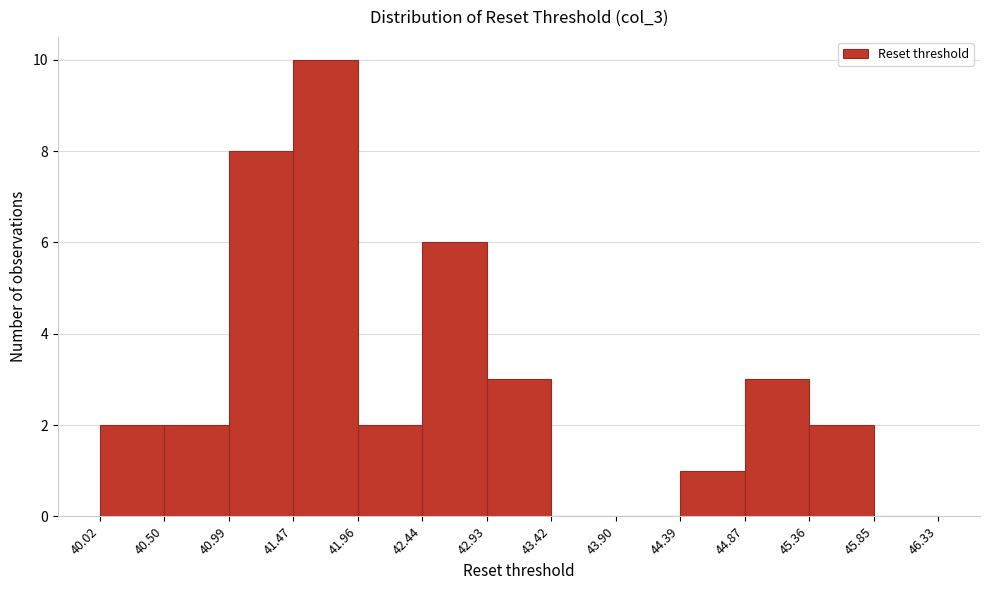

What is the height of the bar covering 44.87 to 45.36 on the x-axis? The values are not printed on the chart, so give them approximately, as read against the axis.

3